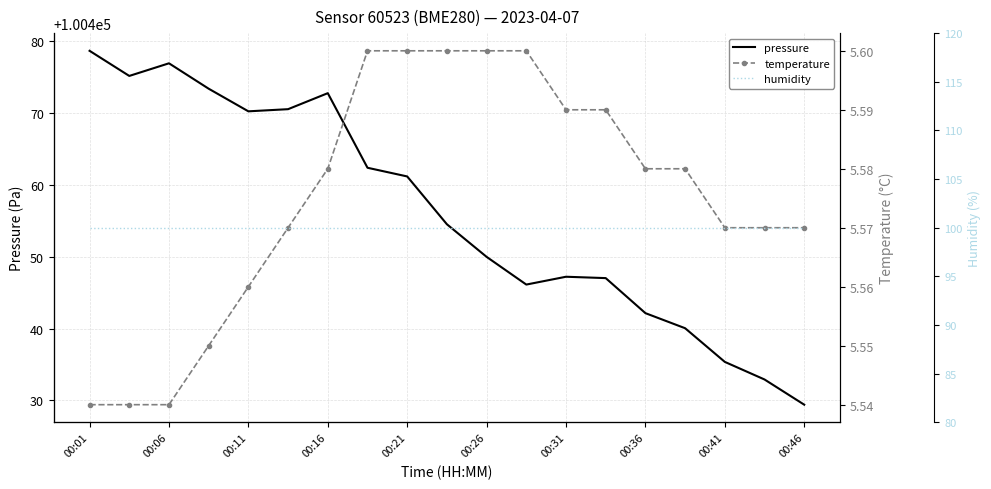

What is the value of the temperature point at the 4th from the left?

5.5